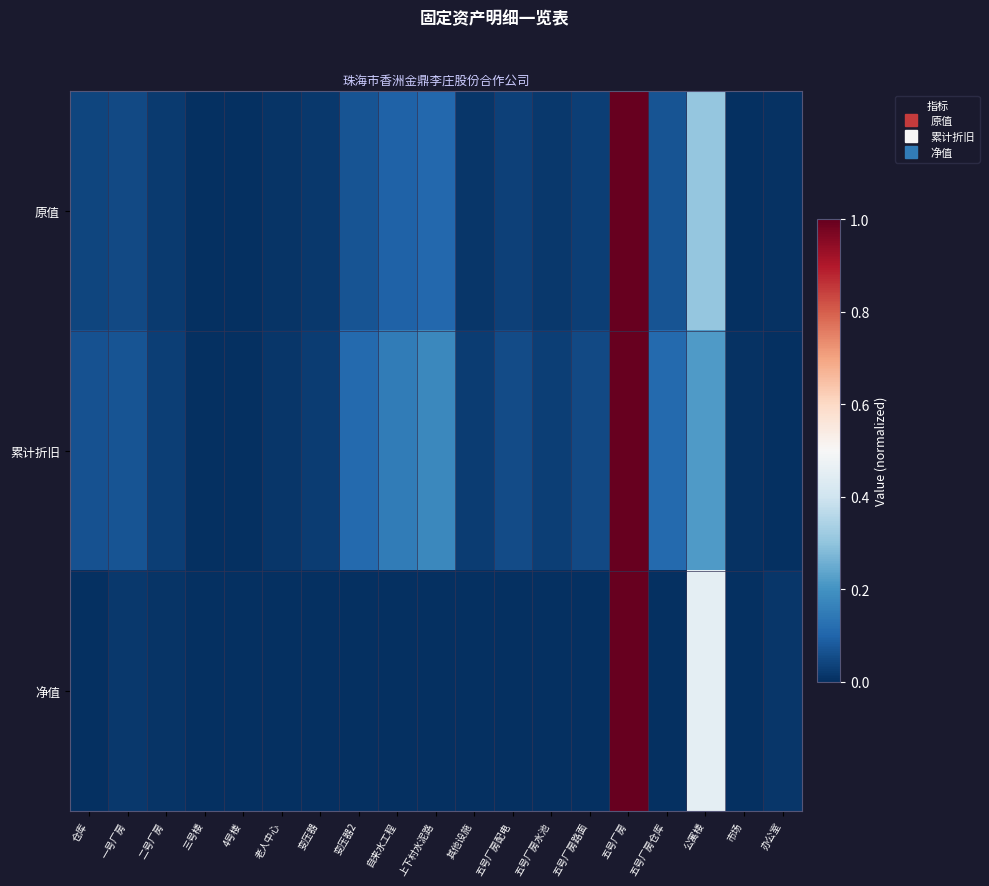

Rank the series by their maximum value, from highest to lowest.

原值, 累计折旧, 净值